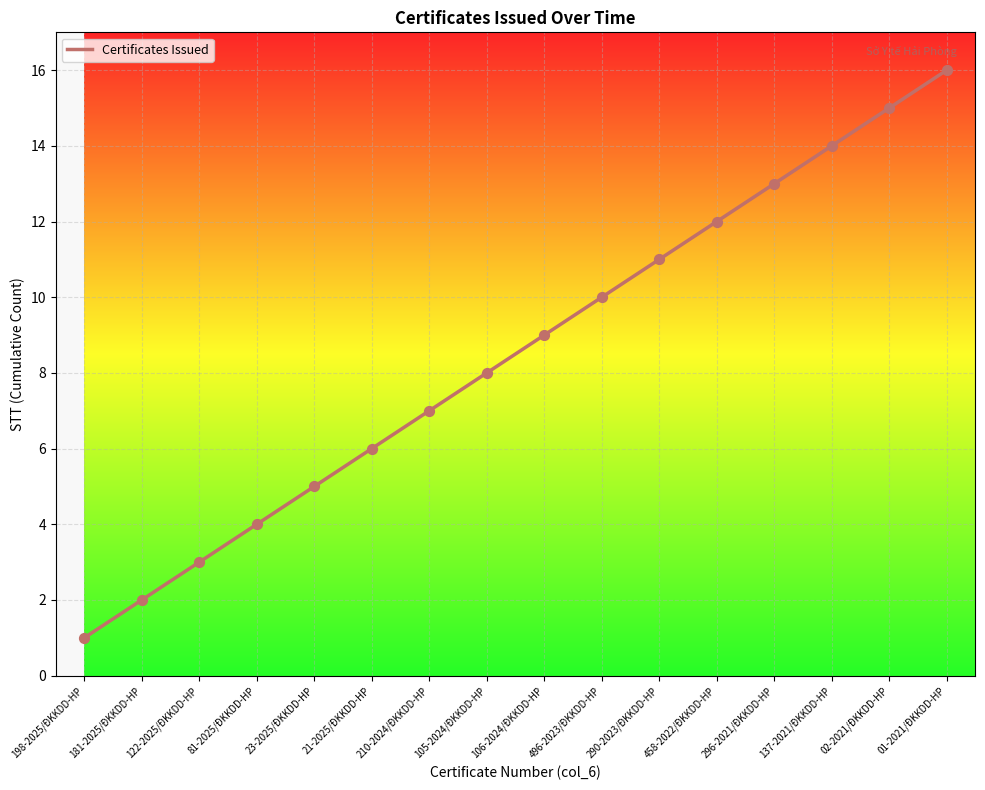

Which has a higher value, 21-2025/ĐKKDD-HP or 122-2025/ĐKKDD-HP?

21-2025/ĐKKDD-HP